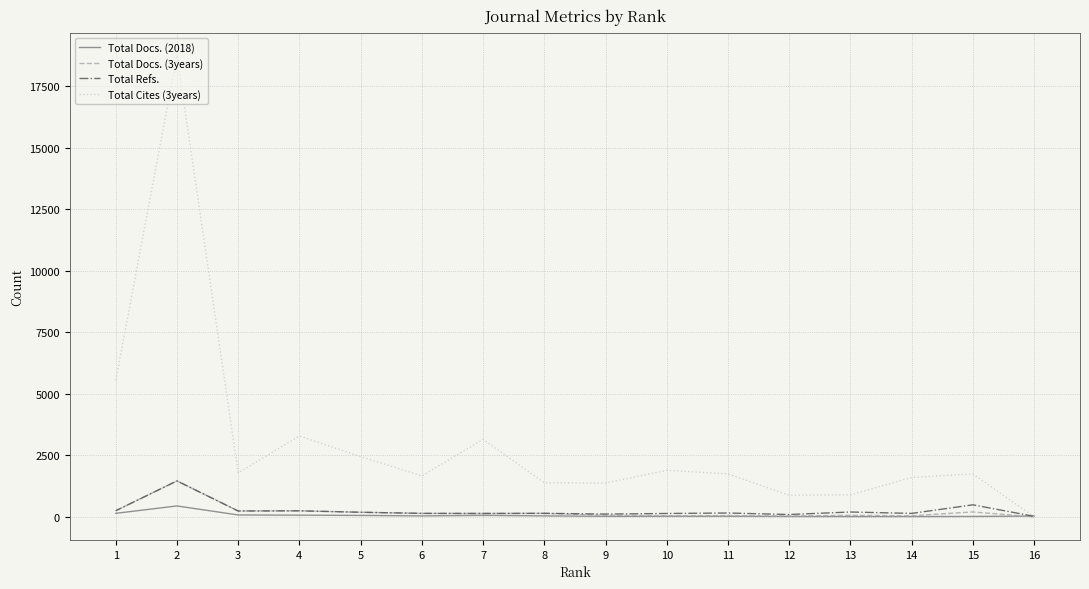

Rank the series by their maximum value, from lowest to highest.

Total Docs. (2018), Total Docs. (3years), Total Refs., Total Cites (3years)